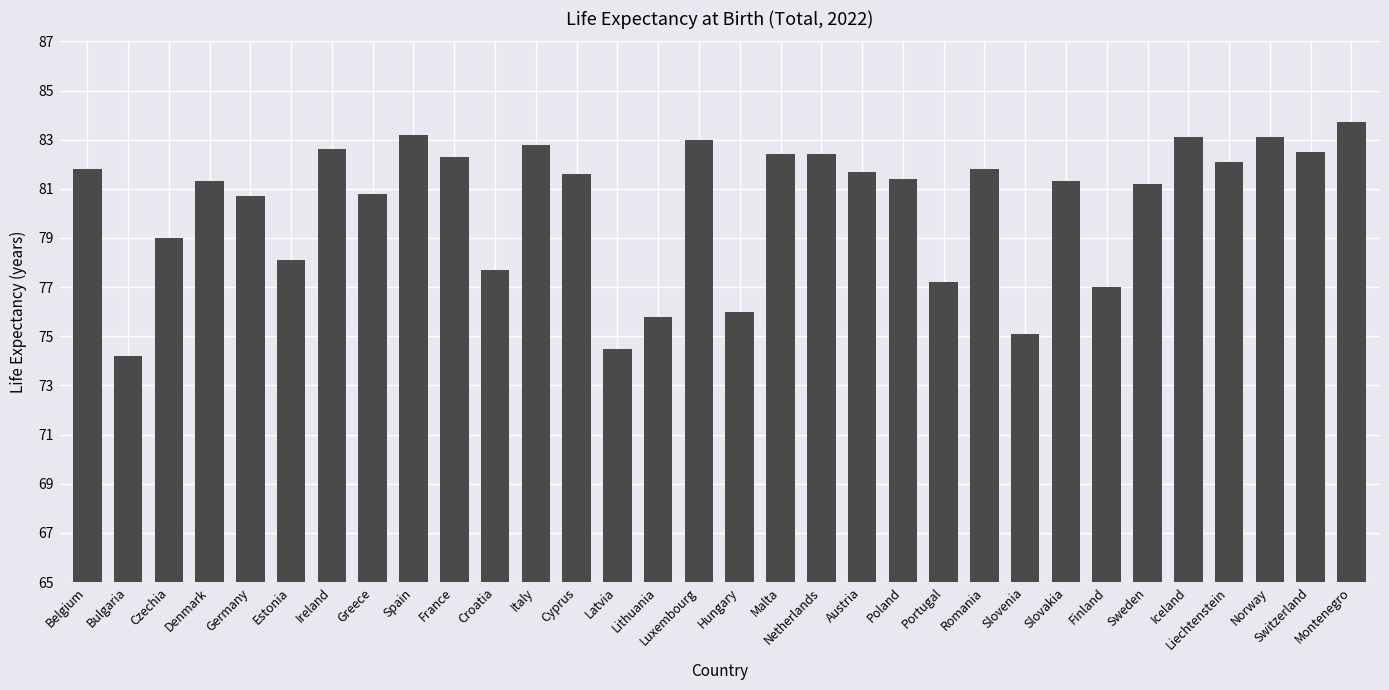

Approximately how many times larger is the value at Estonia compared to Italy?

0.9